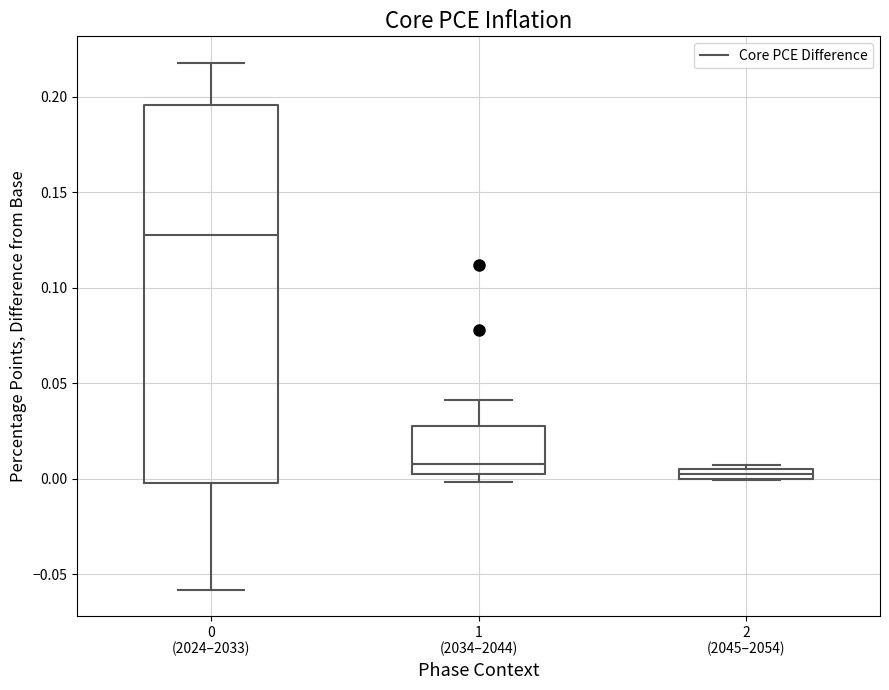

Which box's median line is the highest?

0 (2024–2033)